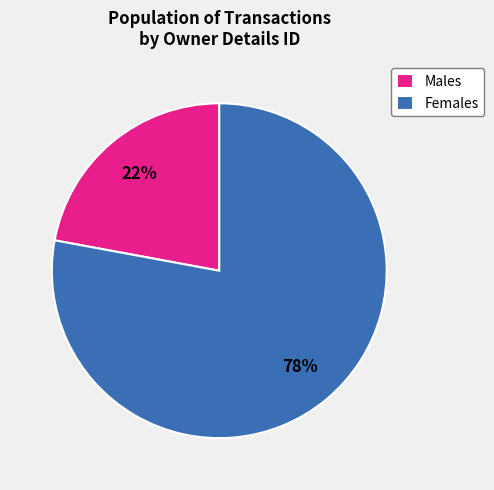

What percentage is the Males slice, to the nearest percent?

22%